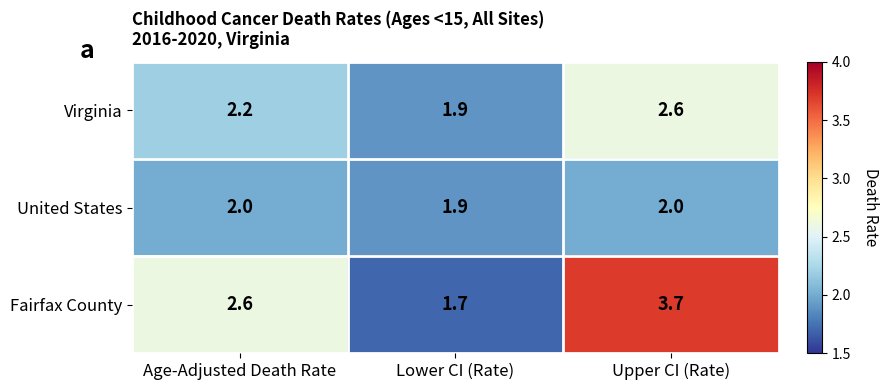

What is the average value of the United States series?

2.0